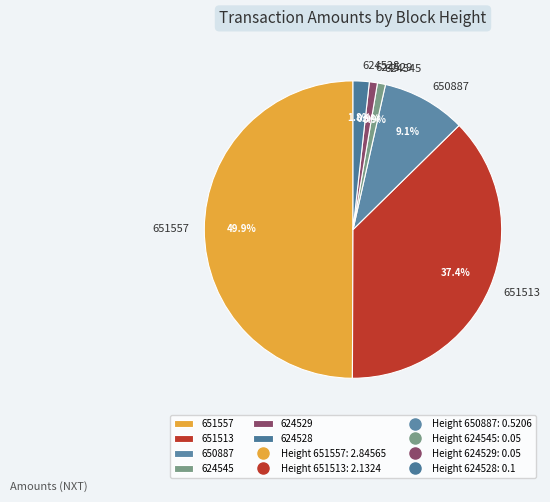

Which slice is the largest?

651557